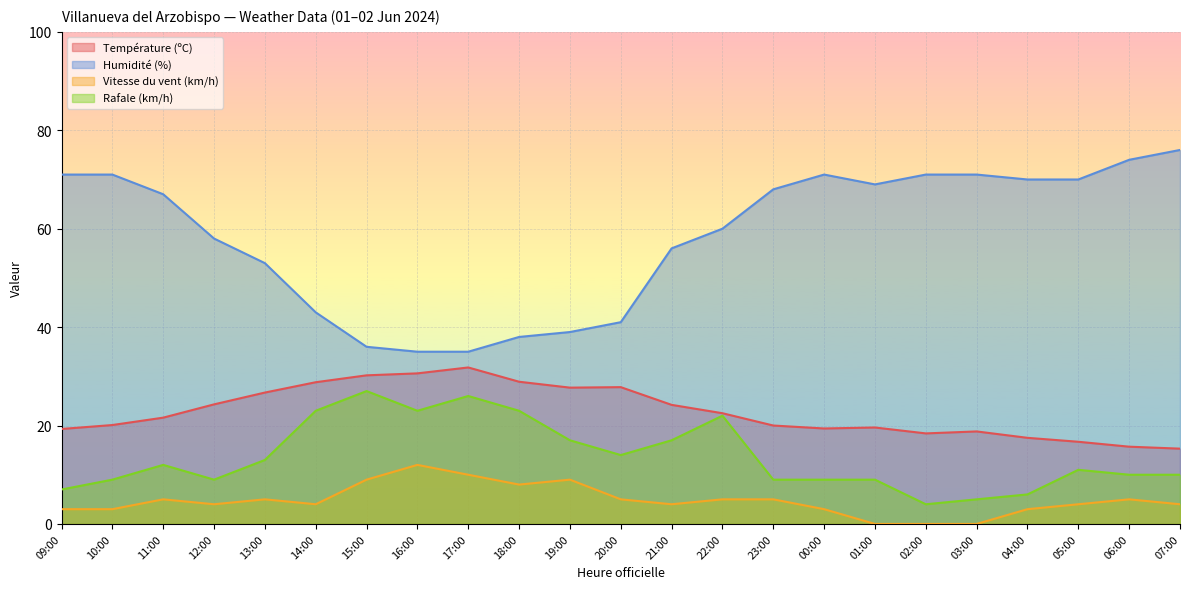

Reading left to right, transcribe all the data shown in this chart.

Température (ºC): 19.3	20.1	21.6	24.3	26.7	28.8	30.2	30.6	31.8	28.9	27.7	27.8	24.2	22.5	20.0	19.4	19.6	18.4	18.8	17.5	16.7	15.7	15.3
Humidité (%): 71.0	71.0	67.0	58.0	53.0	43.0	36.0	35.0	35.0	38.0	39.0	41.0	56.0	60.0	68.0	71.0	69.0	71.0	71.0	70.0	70.0	74.0	76.0
Vitesse du vent (km/h): 3.0	3.0	5.0	4.0	5.0	4.0	9.0	12.0	10.0	8.0	9.0	5.0	4.0	5.0	5.0	3.0	0.0	0.0	0.0	3.0	4.0	5.0	4.0
Rafale (km/h): 7.0	9.0	12.0	9.0	13.0	23.0	27.0	23.0	26.0	23.0	17.0	14.0	17.0	22.0	9.0	9.0	9.0	4.0	5.0	6.0	11.0	10.0	10.0